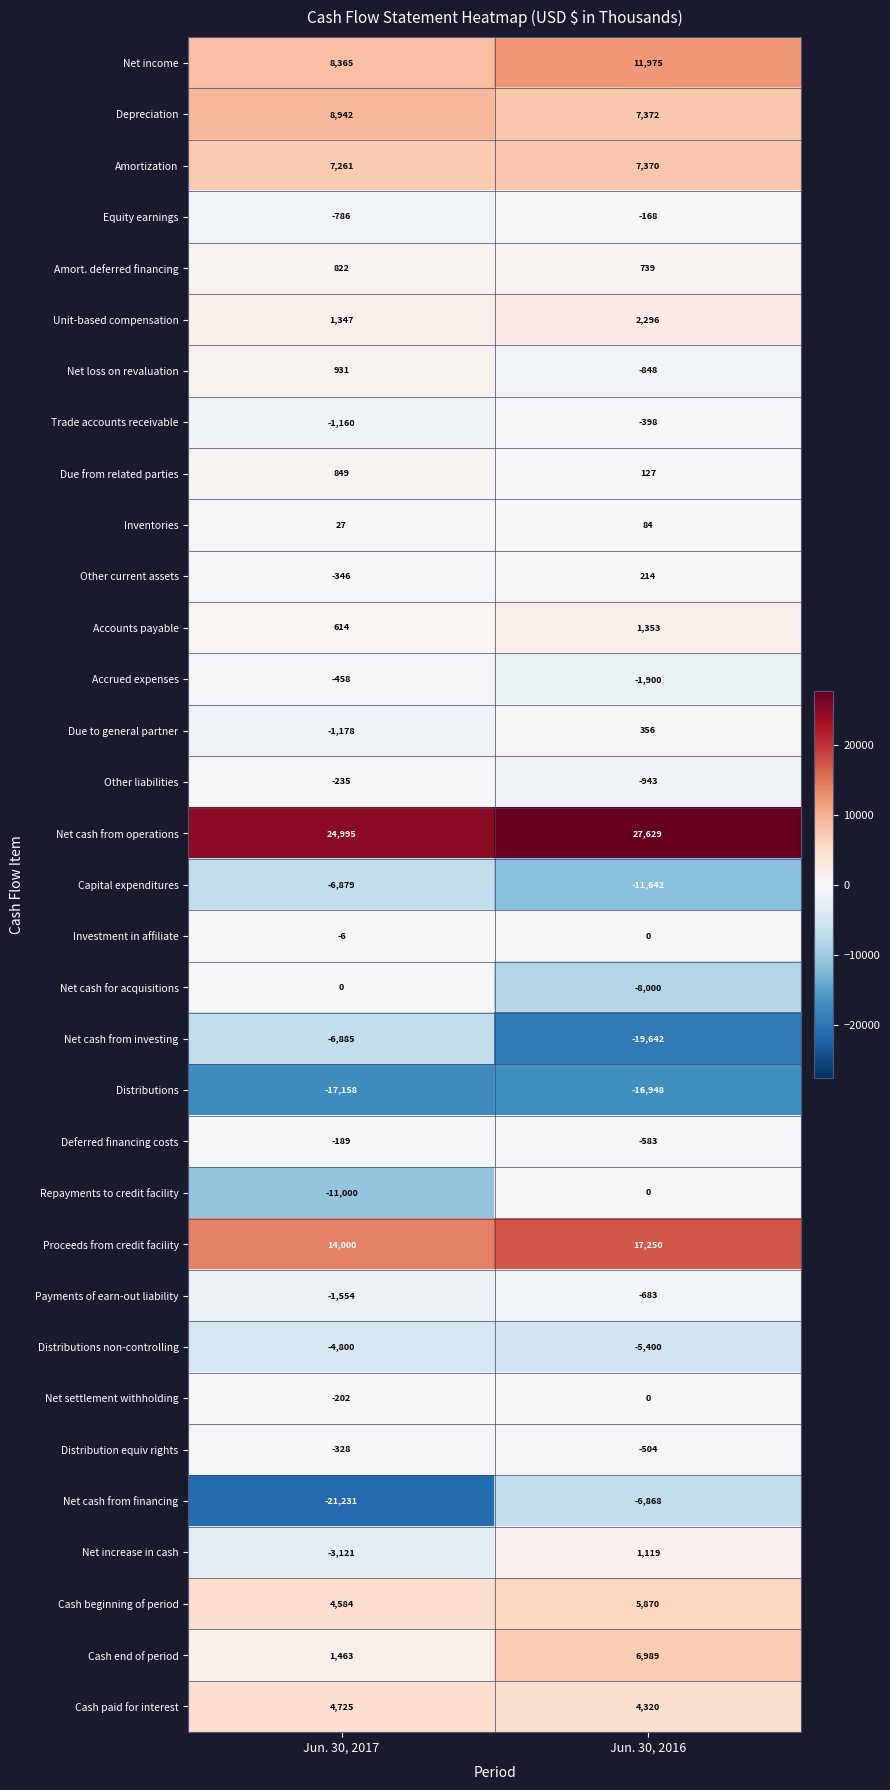

What is the minimum value shown in the chart?

-21231